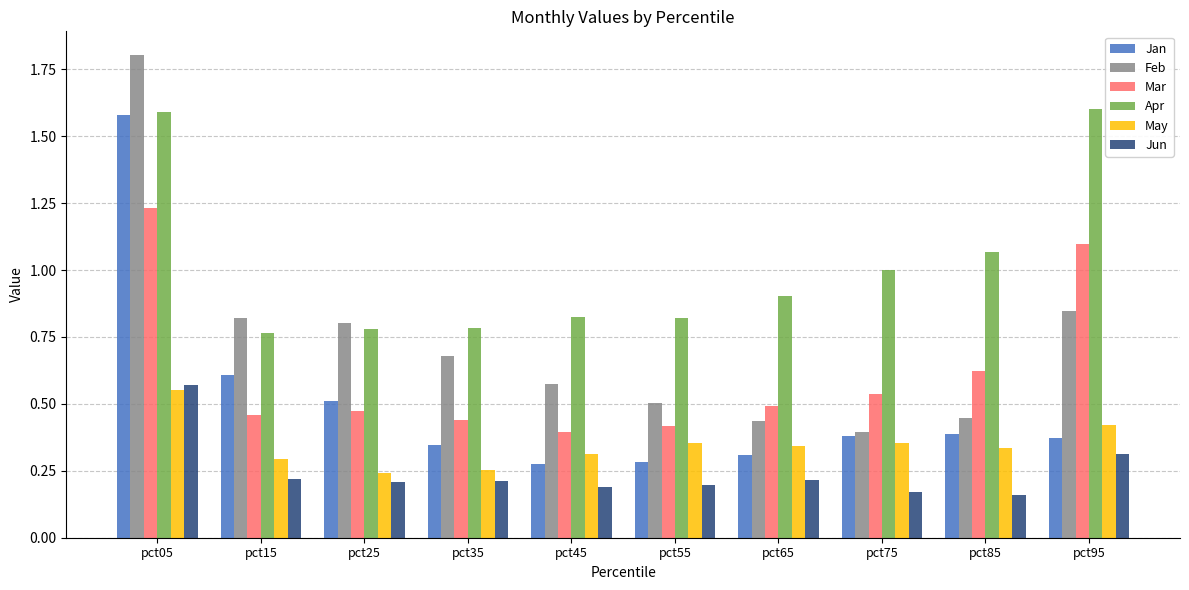

Count the number of categories in the chart.

10